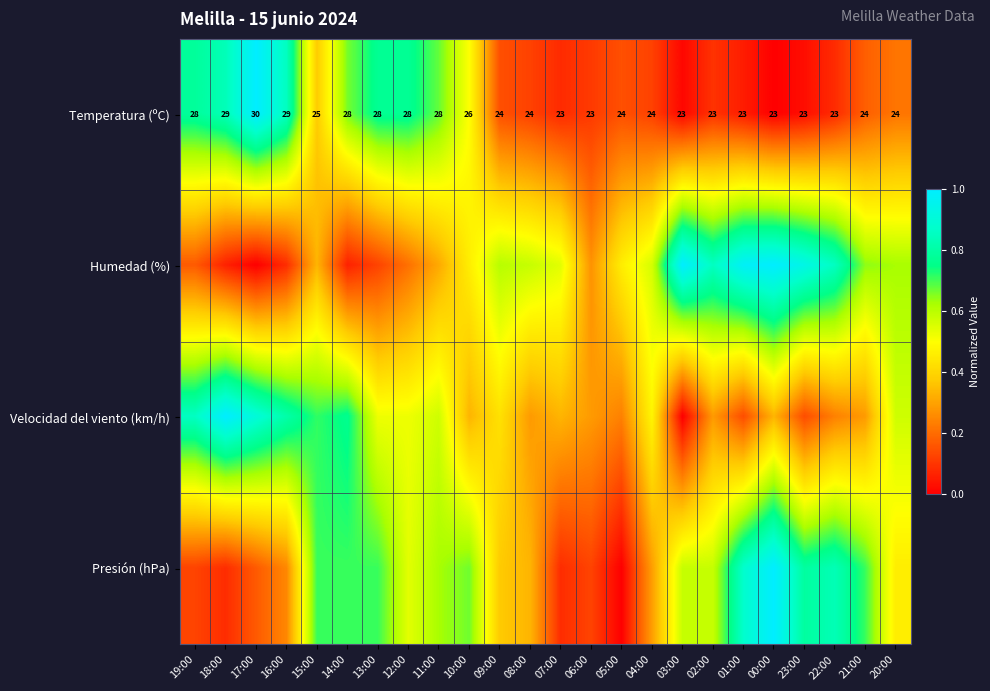

Which series changed the most between 05:00 and 20:00?

Presión (hPa)